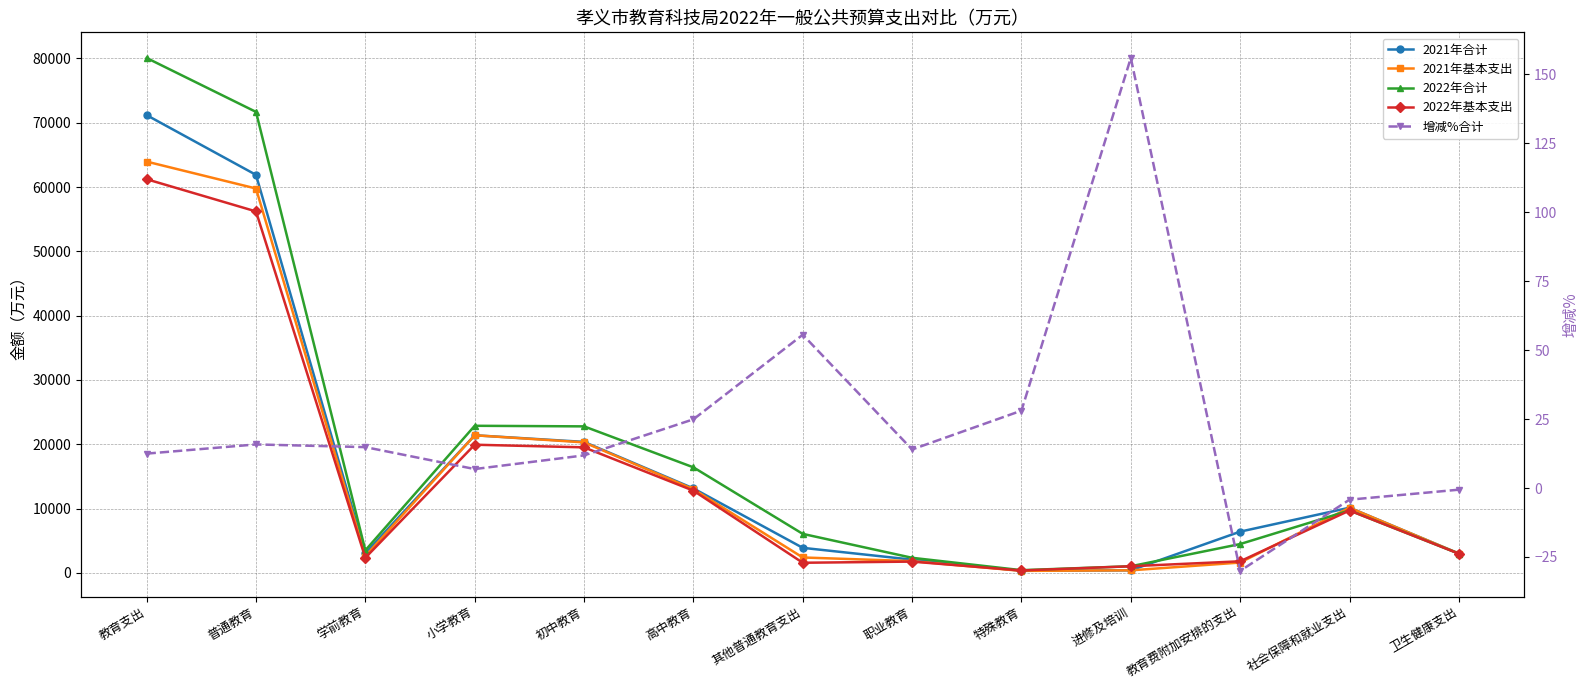

How many times do 2021年基本支出 and 2022年合计 cross each other?

1